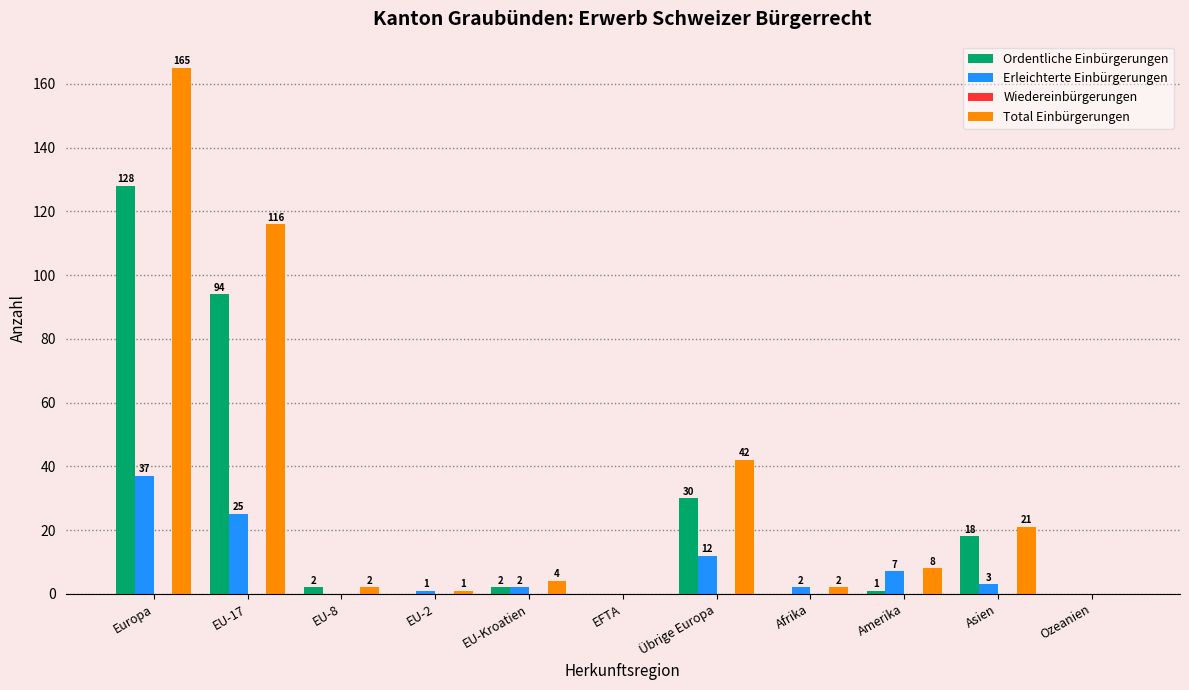

Reading left to right, transcribe all the data shown in this chart.

Ordentliche Einbürgerungen: Europa=128	EU-17=94	EU-8=2	EU-2=0	EU-Kroatien=2	EFTA=0	Übrige Europa=30	Afrika=0	Amerika=1	Asien=18	Ozeanien=0
Erleichterte Einbürgerungen: Europa=37	EU-17=25	EU-8=0	EU-2=1	EU-Kroatien=2	EFTA=0	Übrige Europa=12	Afrika=2	Amerika=7	Asien=3	Ozeanien=0
Total Einbürgerungen: Europa=165	EU-17=116	EU-8=2	EU-2=1	EU-Kroatien=4	EFTA=0	Übrige Europa=42	Afrika=2	Amerika=8	Asien=21	Ozeanien=0